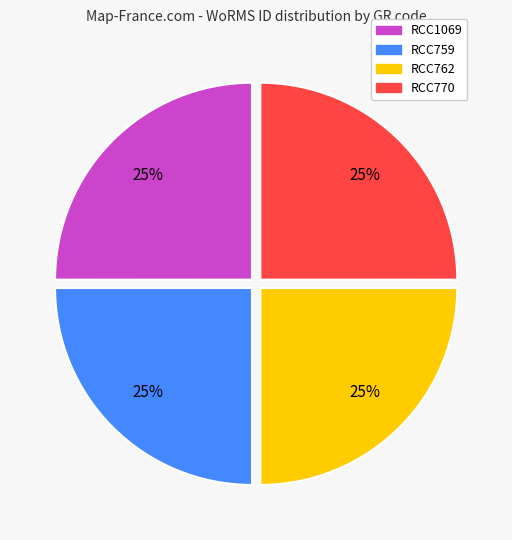

What percentage is the RCC762 slice, to the nearest percent?

25%